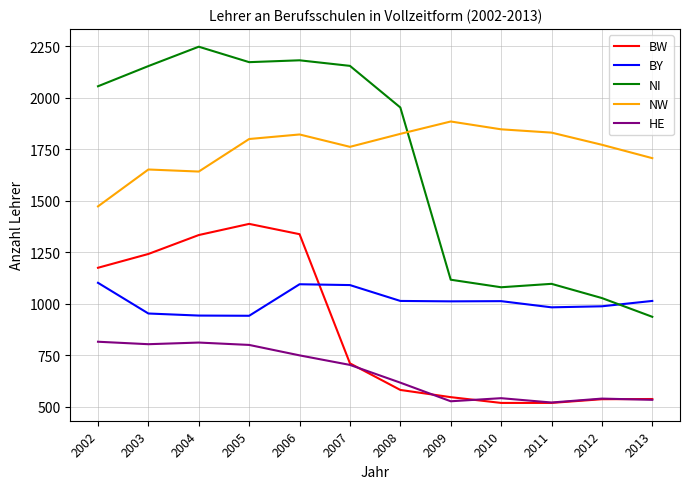

In NI, how many points are higher than both neighbors (excluding endpoints)?

3